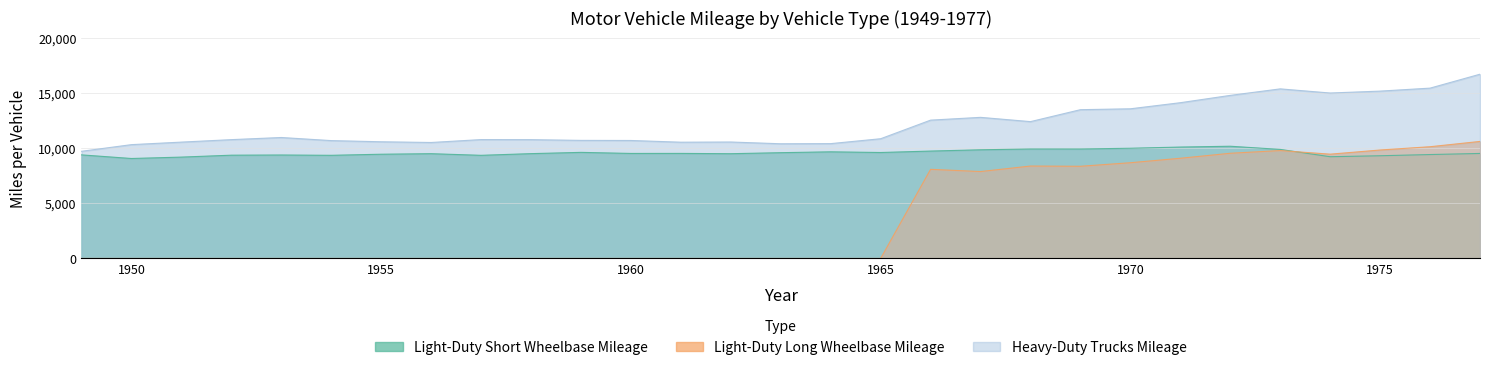

Which series has the widest spread of values?

Light-Duty Long Wheelbase Mileage